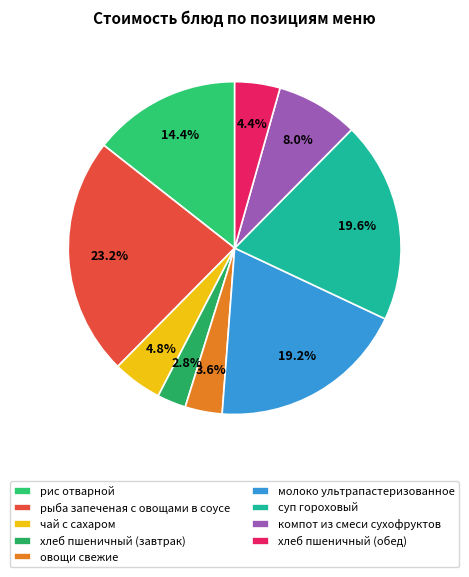

What is the total percentage of рис отварной and рыба запеченая с овощами в соусе?

37.6%